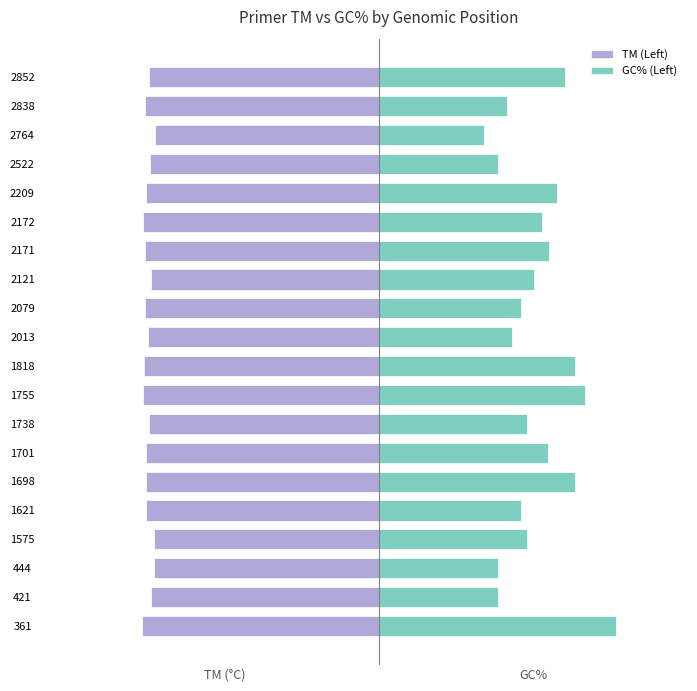

Does the chart contain any negative values?

Yes